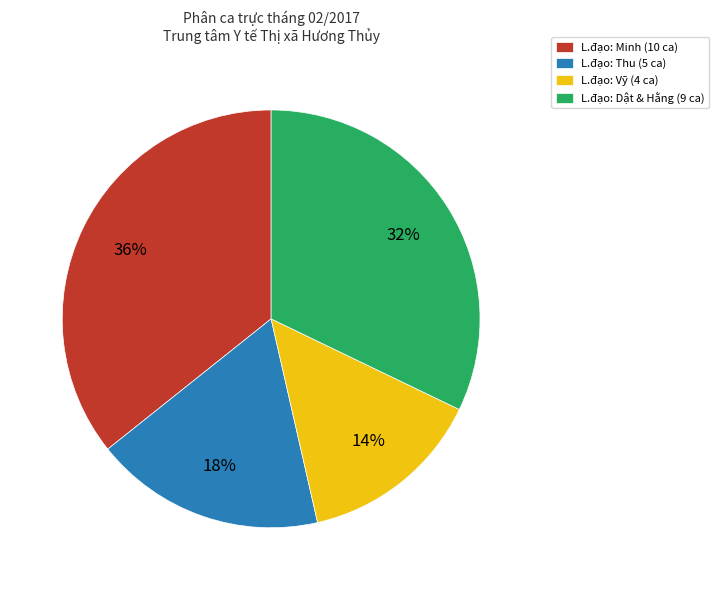

Which category has the biggest portion of the pie?

L.đạo: Minh (10 ca)